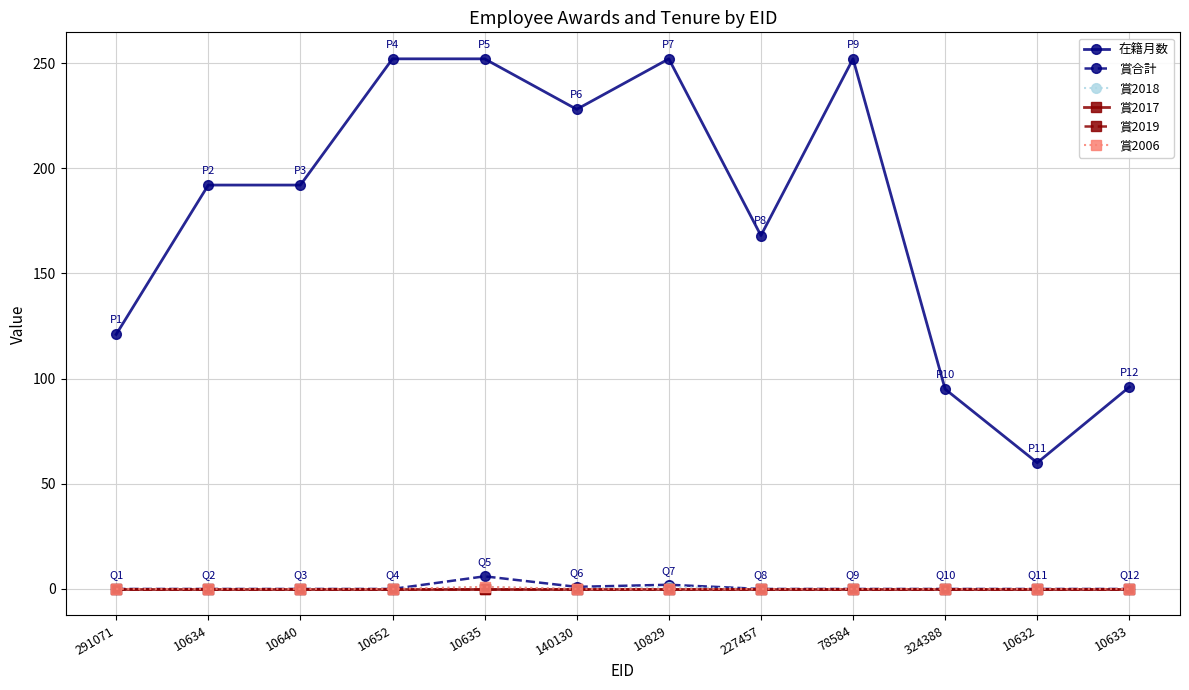

Does the chart have visible grid lines?

Yes